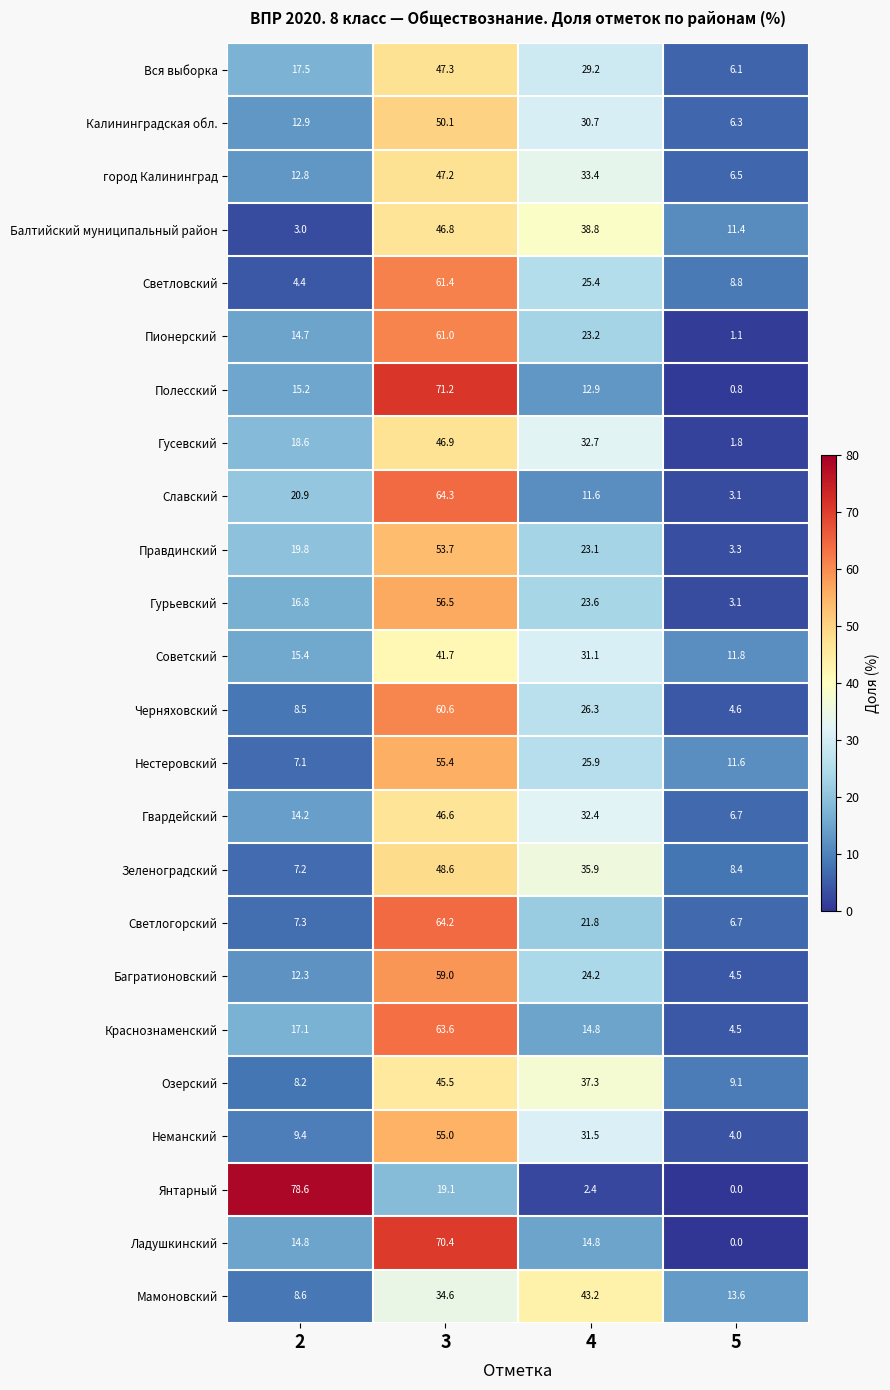

At which category is the sum across all series the highest?

3